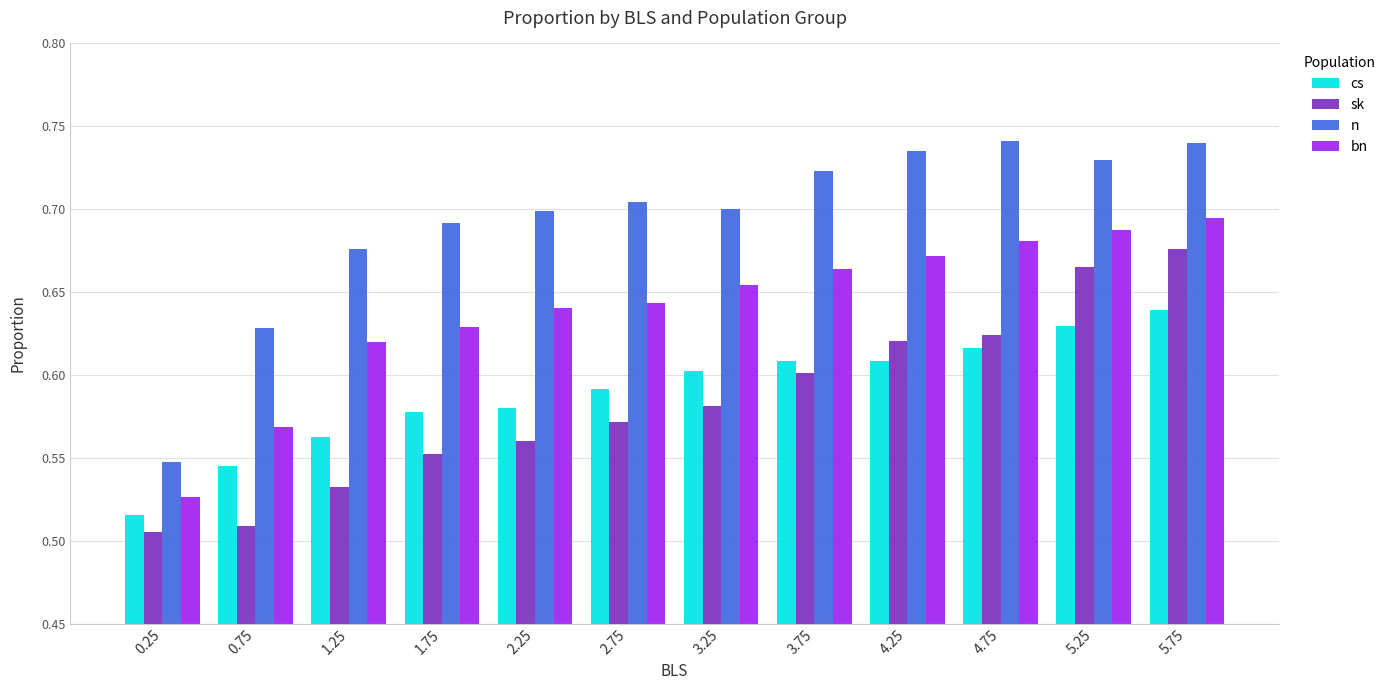

True or false: cs has a value of 0.9 at 4.25.

False